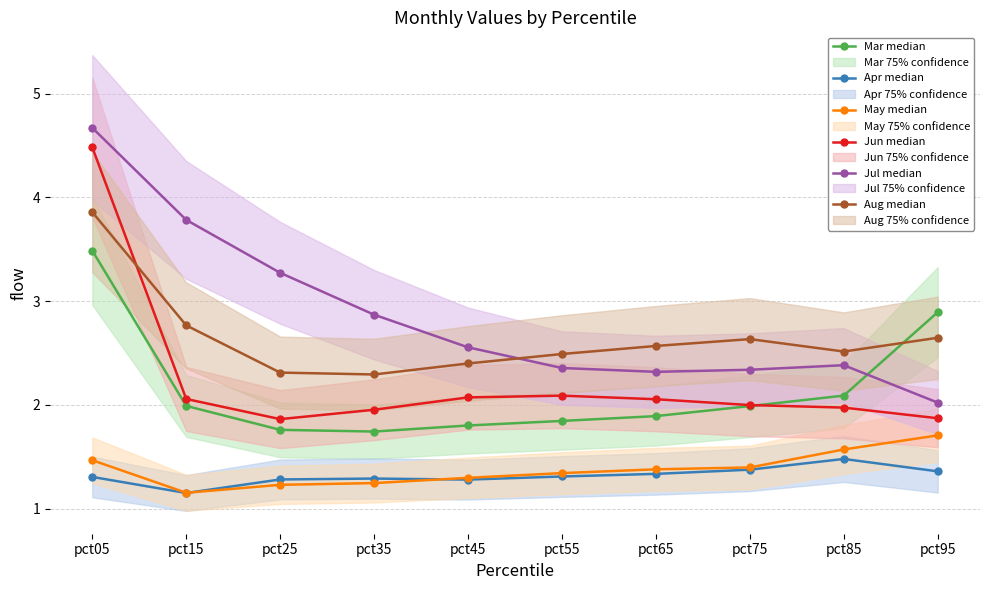

Rank the series by their maximum value, from highest to lowest.

Jul median, Jun median, Aug median, Mar median, May median, Apr median